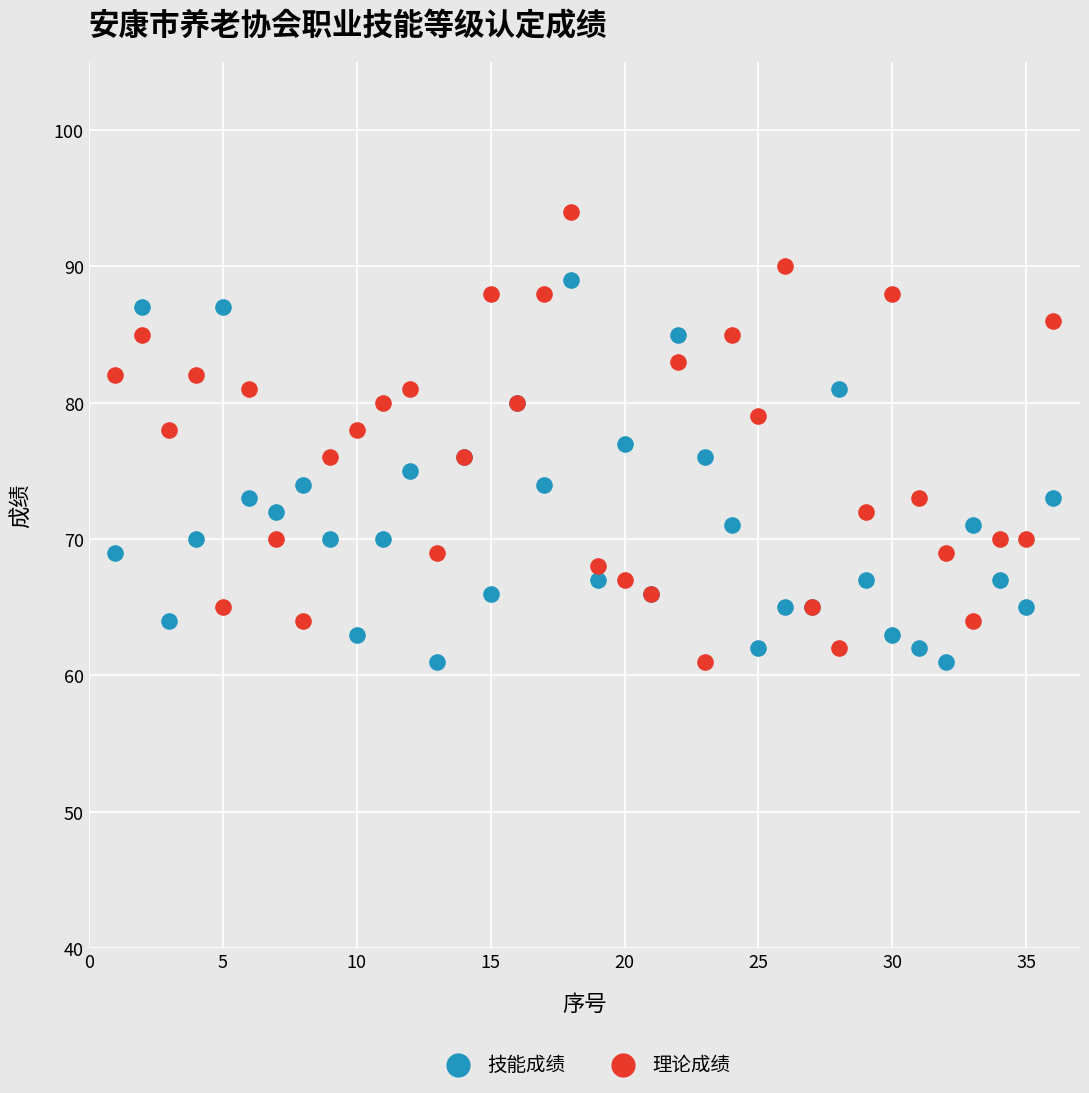

Which series contains the highest Y value?

理论成绩